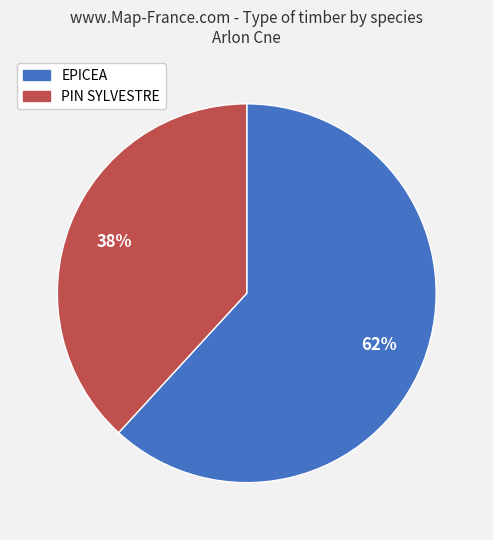

Rank the categories by value from highest to lowest.

EPICEA, PIN SYLVESTRE